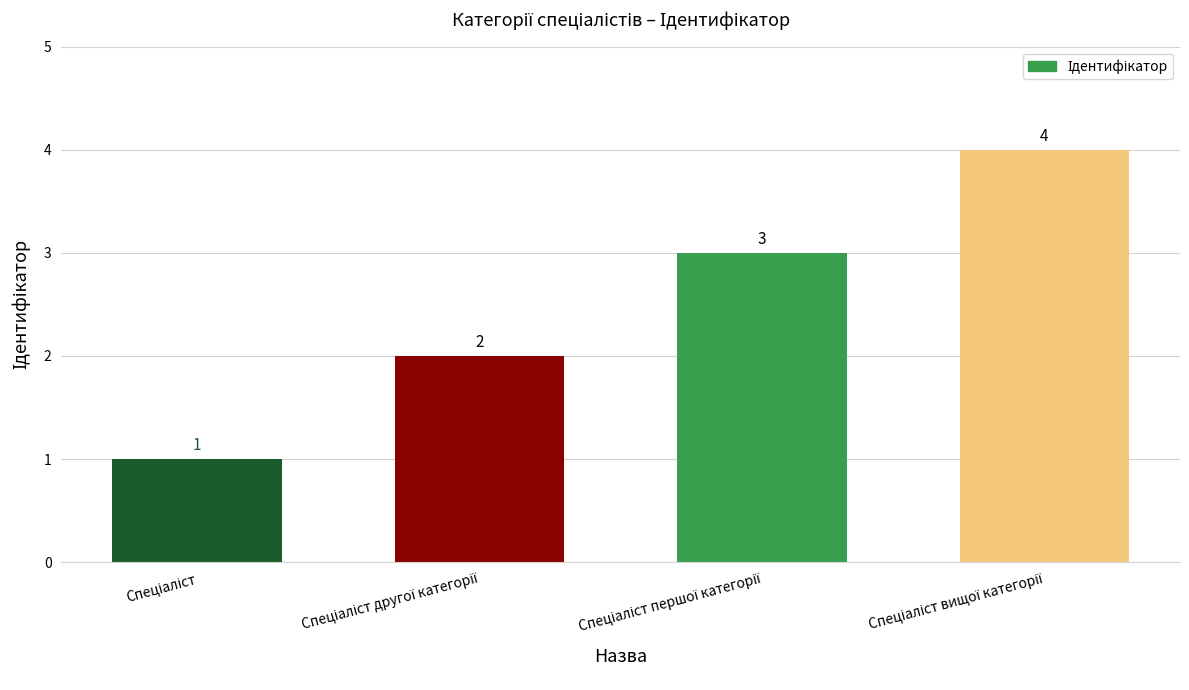

What is the value of the 4th bar from the left?

4